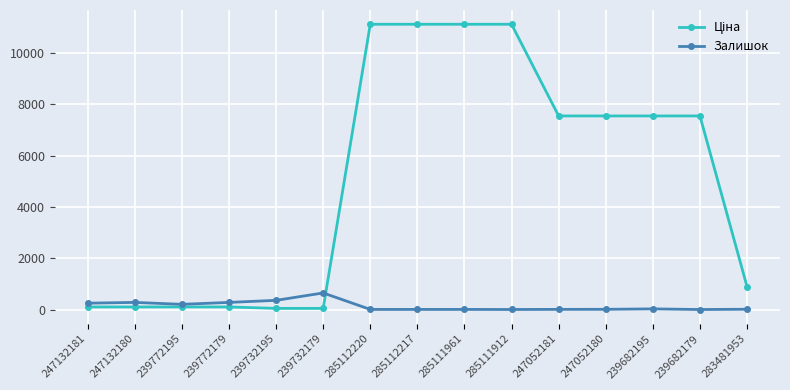

Is it true that Залишок equals 24.0 at 283481953?

True